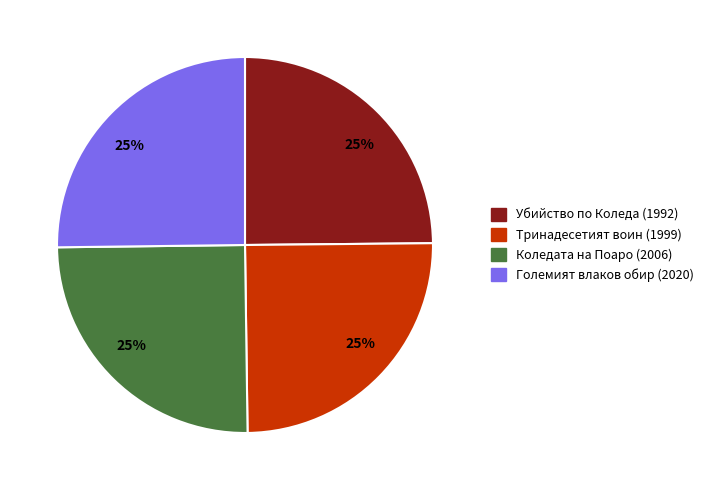

Does any single category account for the majority?

No